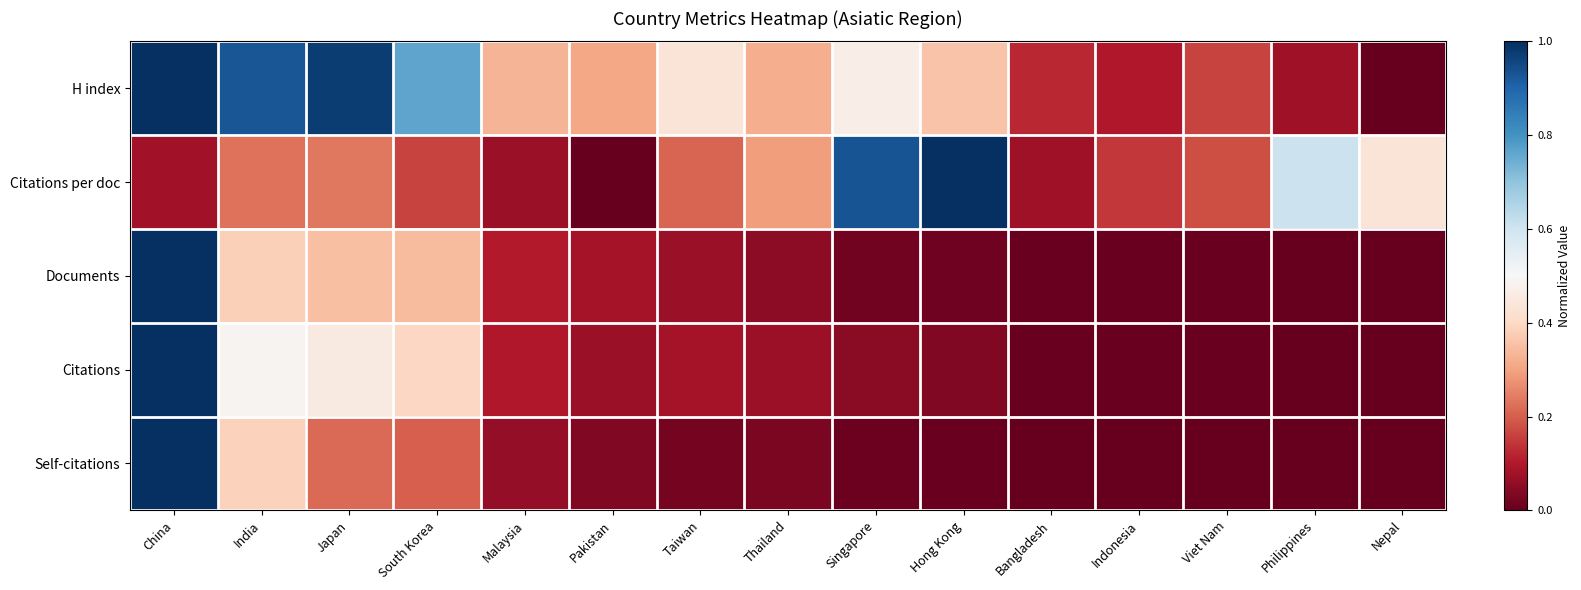

How many data points does each series have?

15